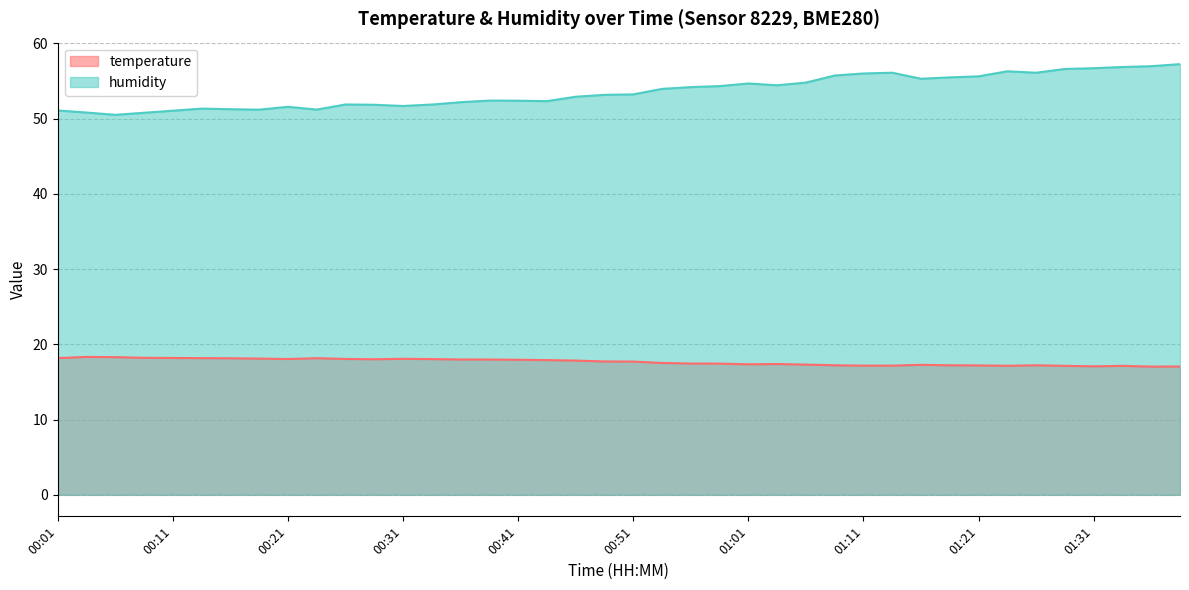

True or false: temperature and humidity cross at least once.

False